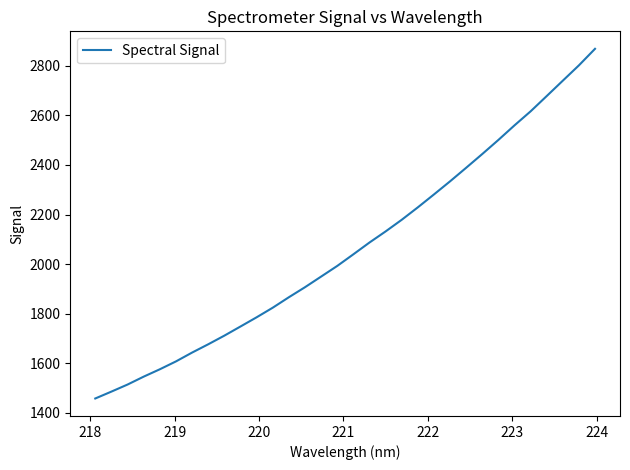

What is the sum of all values?

66163.1